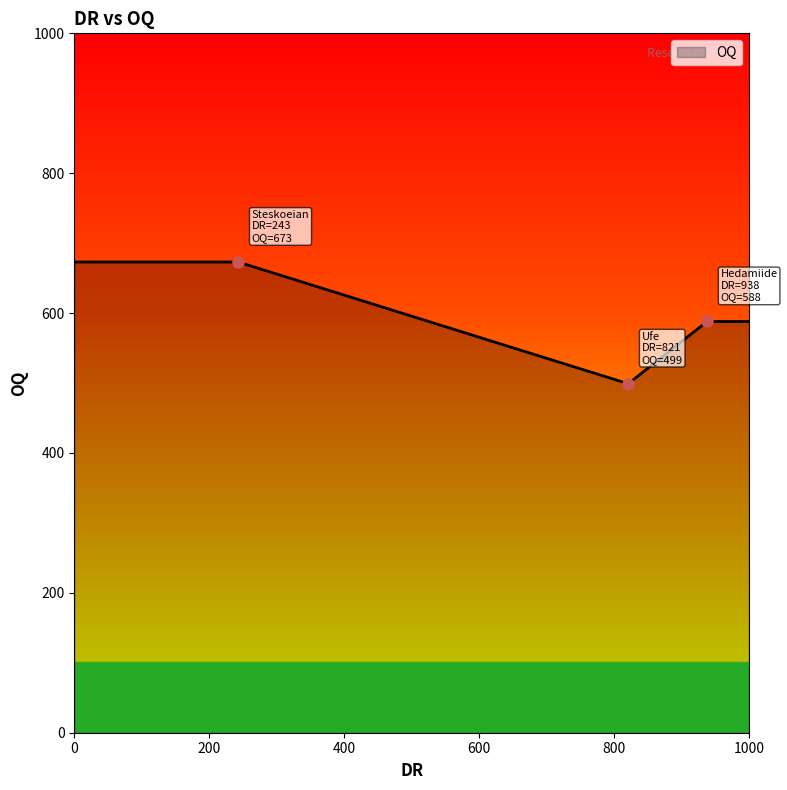

What is the difference between the maximum and minimum values?

174